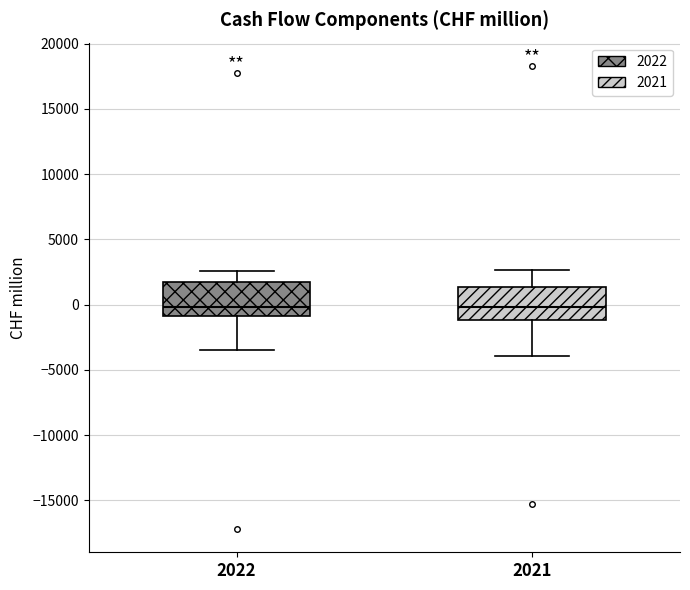

Where does the median line of the box at x = 2022 sit on the y-axis? The values are not printed on the chart, so give them approximately, as read against the axis.

0